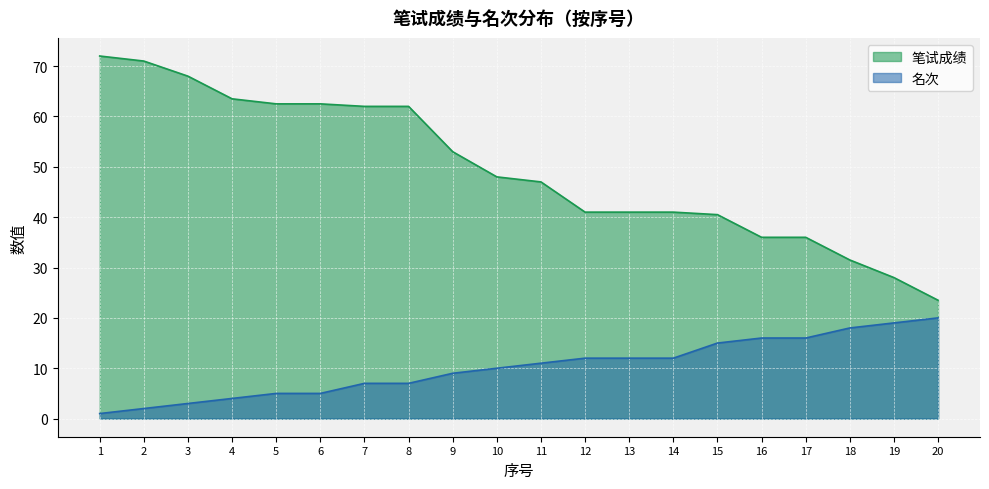

Is it true that 笔试成绩 equals 8.3 at 18?

False